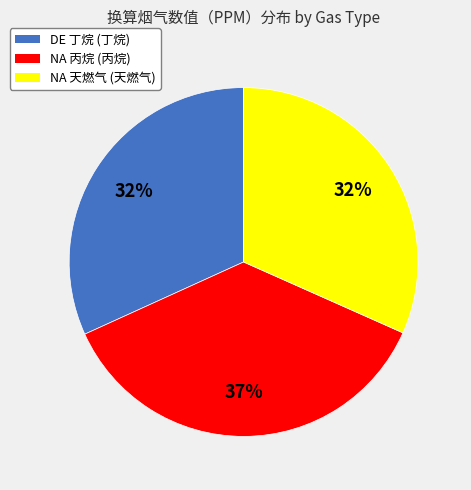

To the nearest percent, what is the average slice percentage?

33%